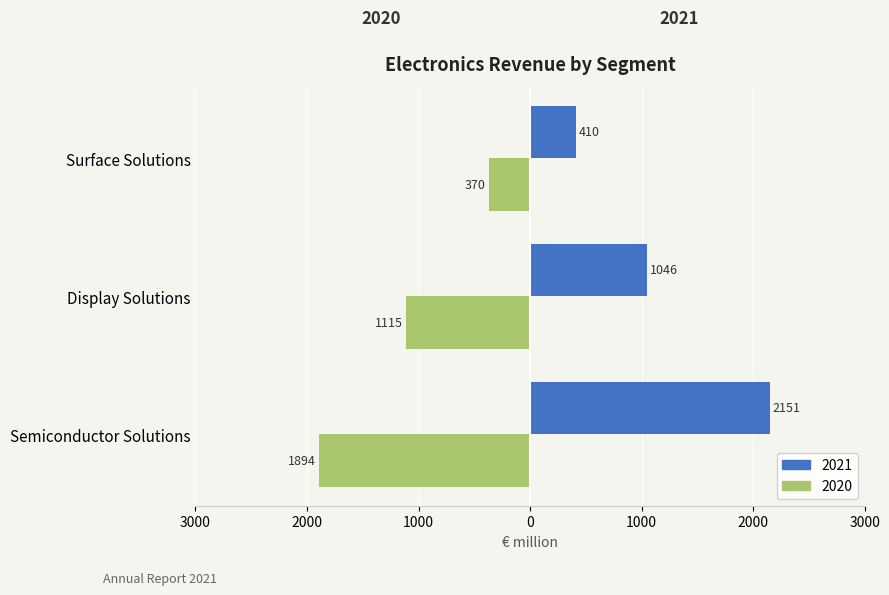

What are all the series names shown in the legend?

2021, 2020